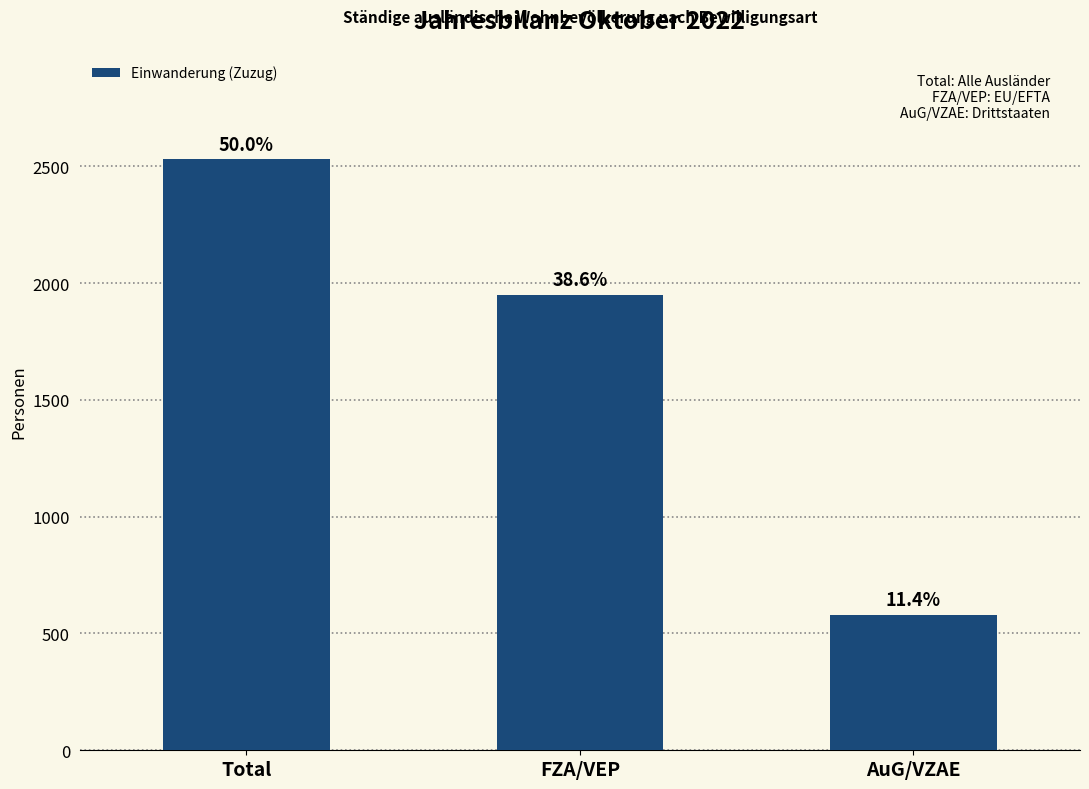

Does the chart contain stacked bars?

No